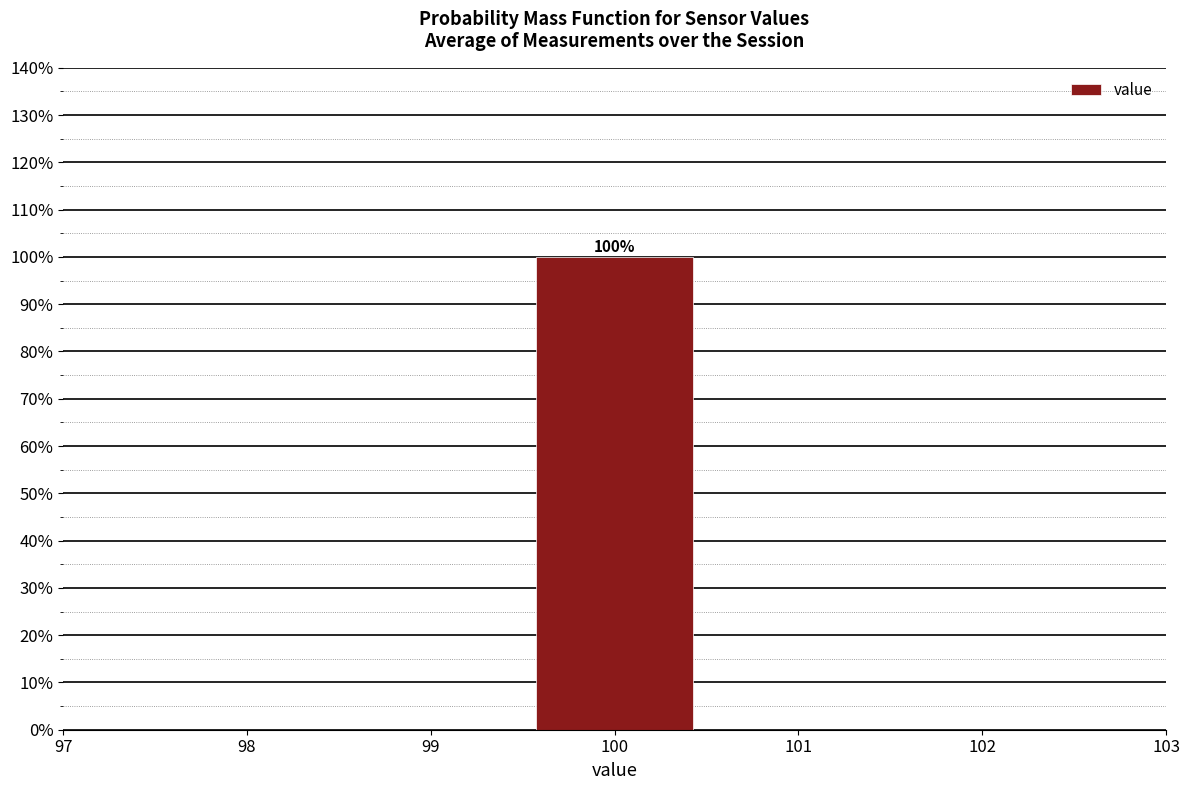

Over which range of the x-axis is the bar tallest?

99.5 to 100.5